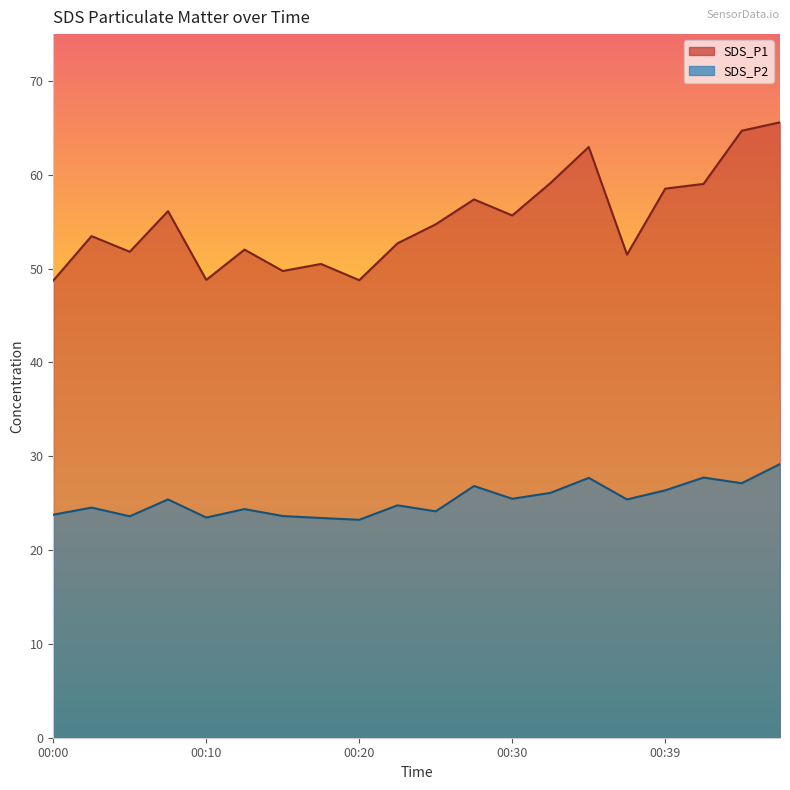

How many data points in SDS_P2 are above 25?

10